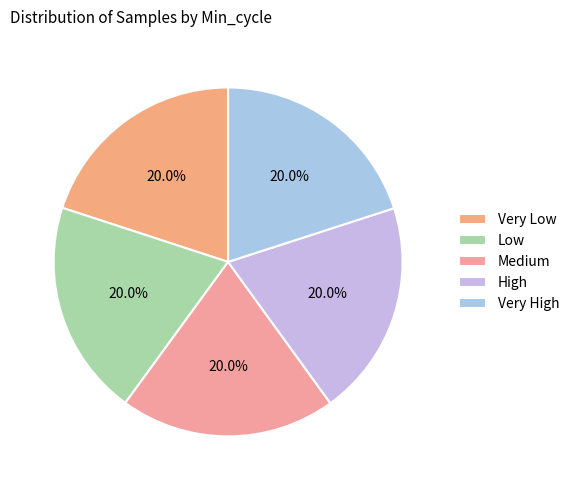

Count the number of slices in the pie.

5